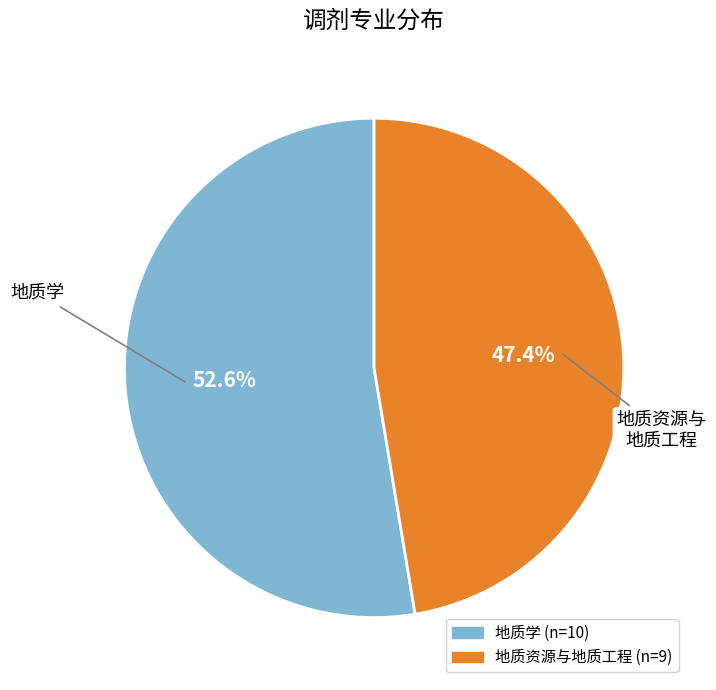

What is the largest slice in the pie chart?

地质学